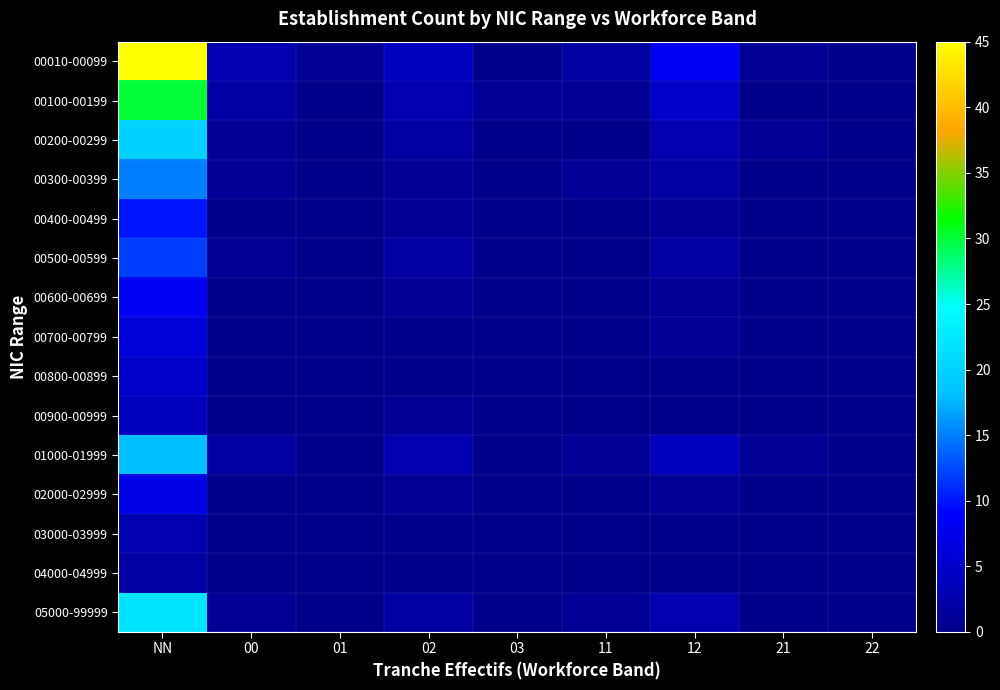

Reading left to right, transcribe all the data shown in this chart.

00010-00099: NN=45	00=3	01=1	02=4	03=0	11=2	12=8	21=1	22=0
00100-00199: NN=30	00=2	01=0	02=3	03=1	11=1	12=5	21=0	22=0
00200-00299: NN=20	00=1	01=0	02=2	03=0	11=0	12=3	21=1	22=0
00300-00399: NN=15	00=1	01=0	02=1	03=0	11=1	12=2	21=0	22=0
00400-00499: NN=10	00=0	01=0	02=1	03=0	11=0	12=1	21=0	22=0
00500-00599: NN=12	00=1	01=0	02=2	03=0	11=0	12=2	21=0	22=0
00600-00699: NN=8	00=0	01=0	02=1	03=0	11=0	12=1	21=0	22=0
00700-00799: NN=6	00=0	01=0	02=0	03=0	11=0	12=1	21=0	22=0
00800-00899: NN=5	00=0	01=0	02=0	03=0	11=0	12=0	21=0	22=0
00900-00999: NN=4	00=0	01=0	02=1	03=0	11=0	12=0	21=0	22=0
01000-01999: NN=18	00=2	01=0	02=3	03=0	11=1	12=4	21=1	22=0
02000-02999: NN=7	00=0	01=0	02=1	03=0	11=0	12=1	21=0	22=0
03000-03999: NN=3	00=0	01=0	02=0	03=0	11=0	12=0	21=0	22=0
04000-04999: NN=2	00=0	01=0	02=0	03=0	11=0	12=0	21=0	22=0
05000-99999: NN=22	00=1	01=0	02=2	03=0	11=1	12=3	21=0	22=0